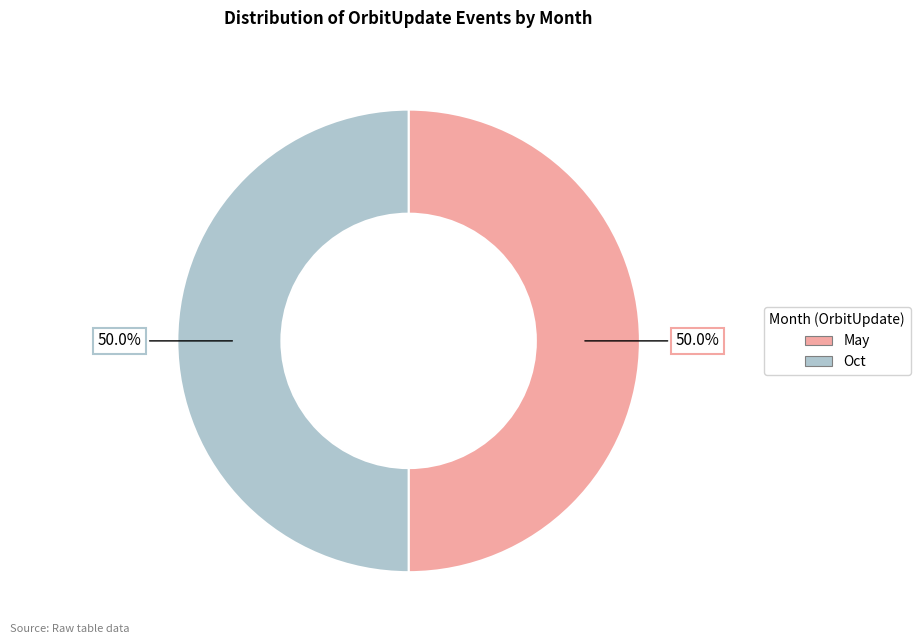

What is the ratio of the value at May to the value at Oct?

1.0